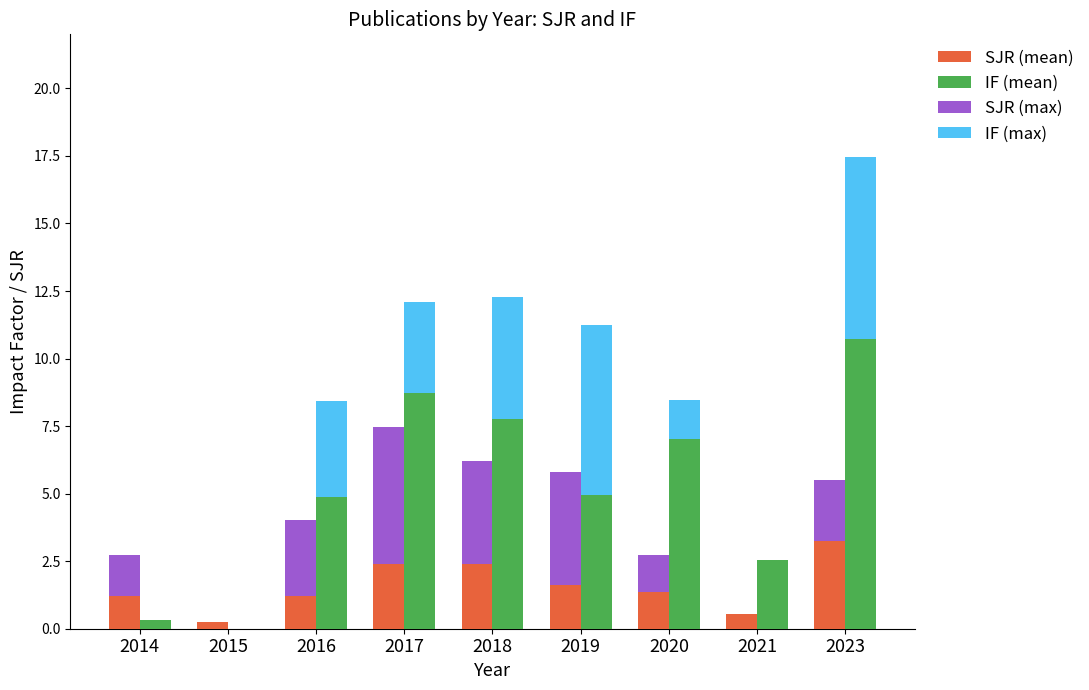

Reading left to right, extract all data points from this chart.

SJR (mean): 2014=1.2	2015=0.3	2016=1.2	2017=2.4	2018=2.4	2019=1.6	2020=1.4	2021=0.6	2023=3.3
IF (mean): 2014=0.3	2015=0.0	2016=4.9	2017=8.7	2018=7.8	2019=5.0	2020=7.0	2021=2.5	2023=10.7
SJR (max): 2014=1.5	2015=0.0	2016=2.8	2017=5.1	2018=3.8	2019=4.2	2020=1.4	2021=0.0	2023=2.2
IF (max): 2014=0.0	2015=0.0	2016=3.5	2017=3.3	2018=4.5	2019=6.3	2020=1.4	2021=0.0	2023=6.7